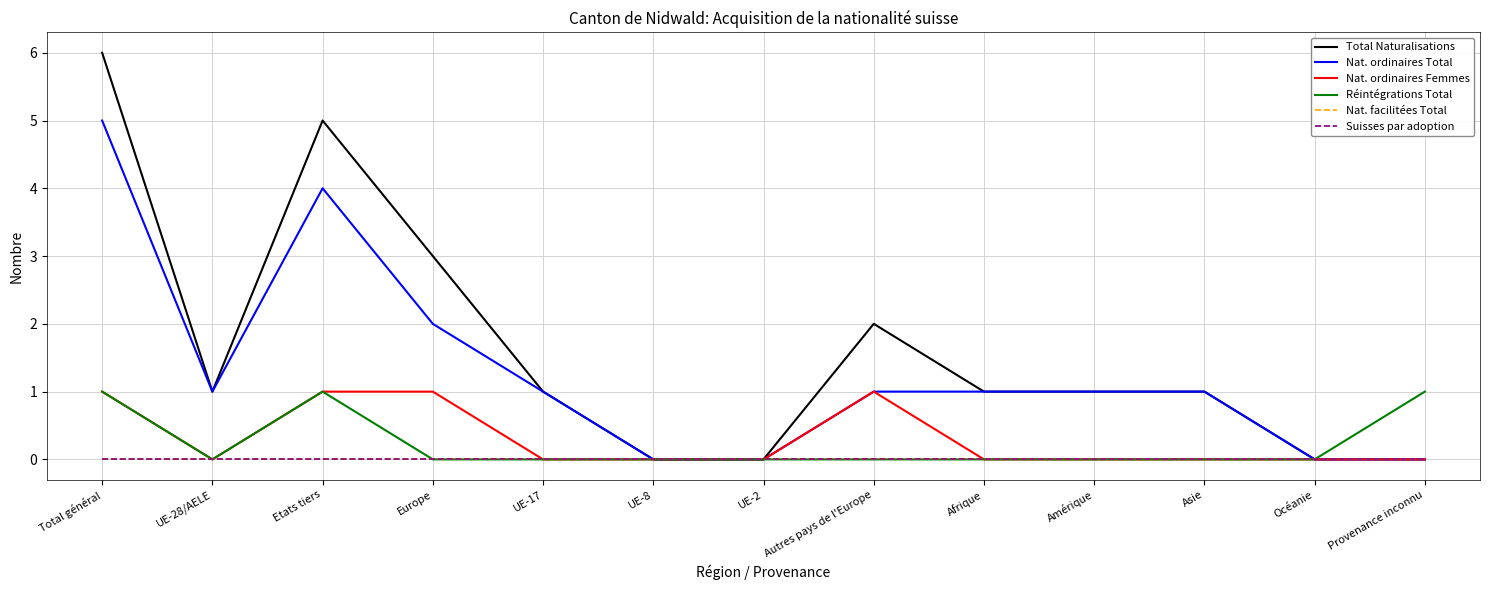

Between UE-2 and Etats tiers, which is larger?

Etats tiers